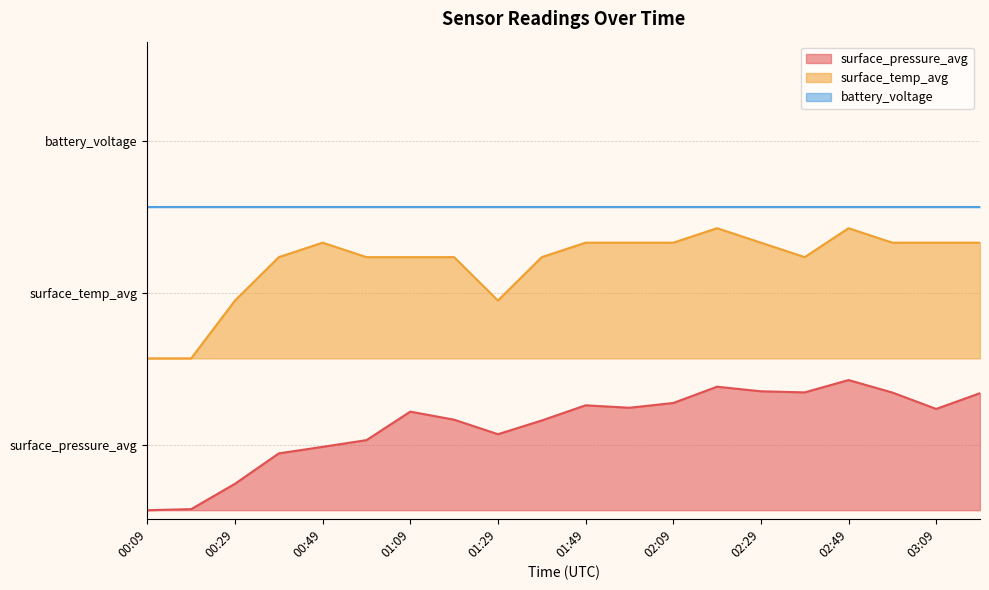

The surface_temp_avg series shows 0.6 at 02:19. True or false?

True